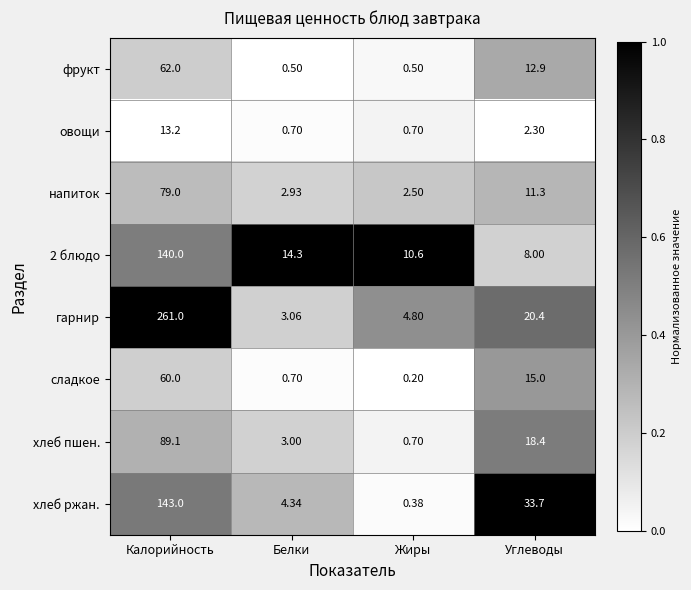

Rank the series by their maximum value, from highest to lowest.

гарнир, хлеб ржан., 2 блюдо, хлеб пшен., напиток, фрукт, сладкое, овощи